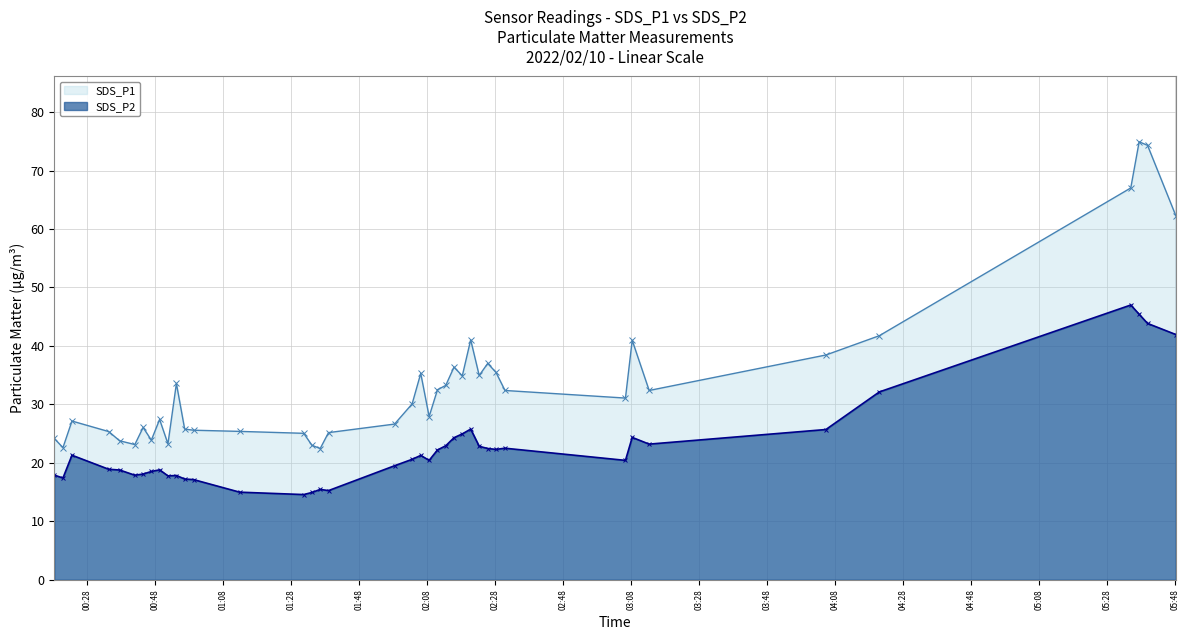

Which series has the largest total across all categories?

SDS_P1